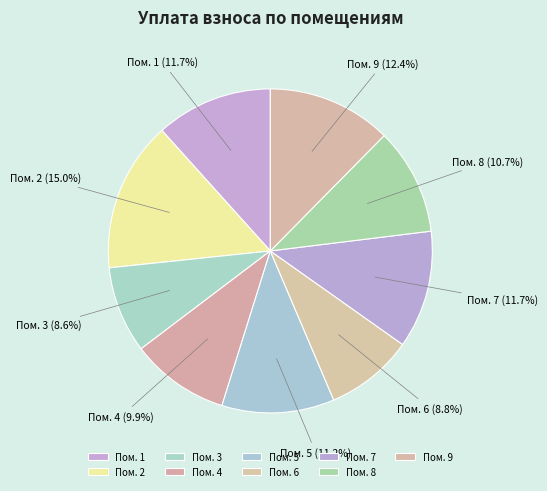

How many slices are in this pie chart?

9